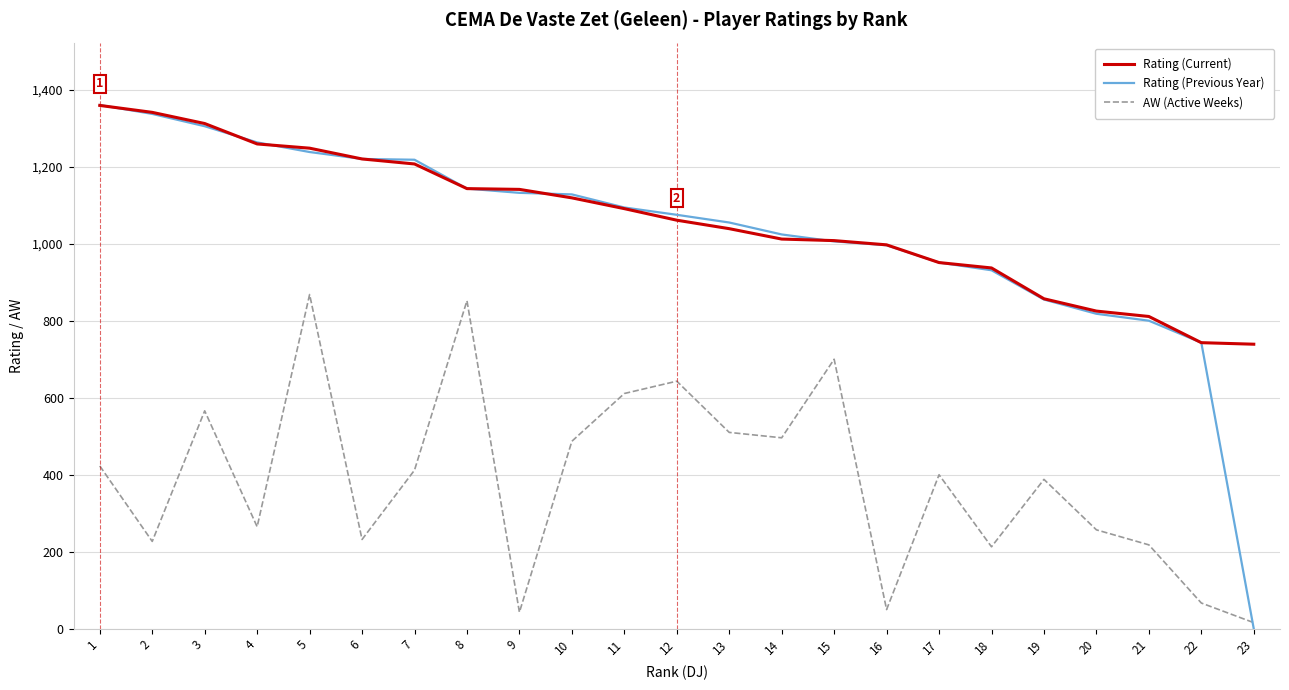

Is the value of Rating (Current) at 22 greater than the value of AW (Active Weeks) at 14?

Yes